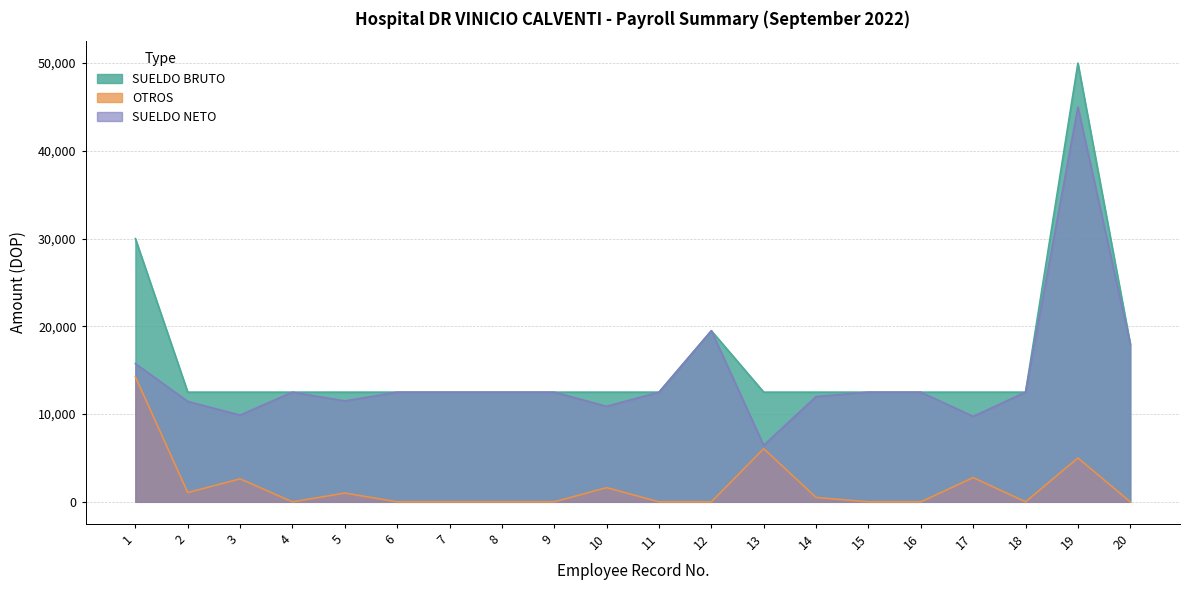

Reading right to left, extract all data points from this chart.

SUELDO BRUTO: 20=18000.0	19=50000.0	18=12500.0	17=12500.0	16=12500.0	15=12500.0	14=12500.0	13=12500.0	12=19500.0	11=12500.0	10=12500.0	9=12500.0	8=12500.0	7=12500.0	6=12500.0	5=12500.0	4=12500.0	3=12500.0	2=12500.0	1=30000.0
OTROS: 20=0.0	19=5000.0	18=0.0	17=2761.9	16=0.0	15=0.0	14=500.0	13=6056.3	12=0.0	11=0.0	10=1617.3	9=0.0	8=0.0	7=0.0	6=0.0	5=1000.0	4=0.0	3=2617.3	2=1055.6	1=14245.0
SUELDO NETO: 20=18000.0	19=45000.0	18=12500.0	17=9738.1	16=12500.0	15=12500.0	14=12000.0	13=6443.7	12=19500.0	11=12500.0	10=10882.7	9=12500.0	8=12500.0	7=12500.0	6=12500.0	5=11500.0	4=12500.0	3=9882.7	2=11444.4	1=15755.0